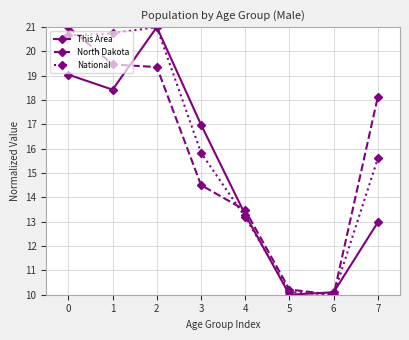

The value of National at 3 is 15.8. True or false?

True